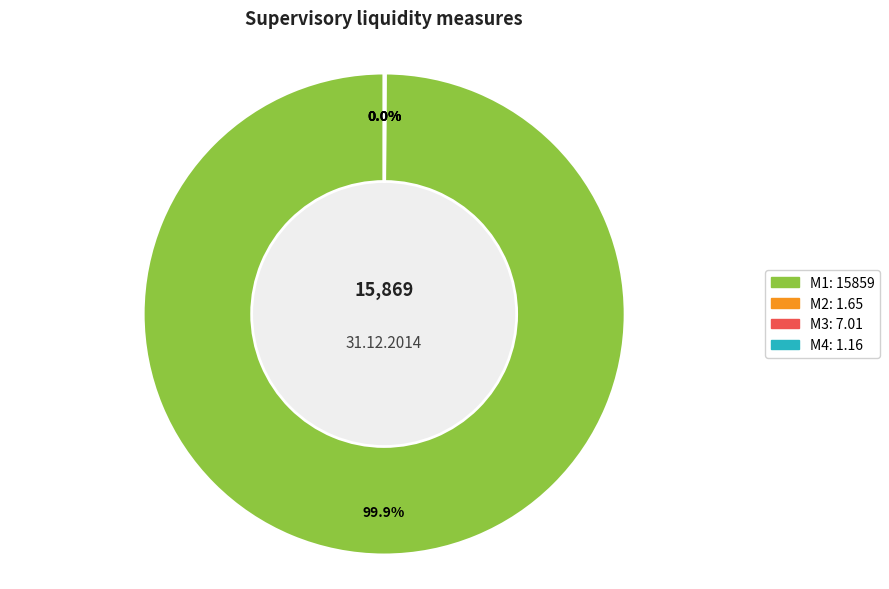

Which slice represents more than half of the pie?

M1